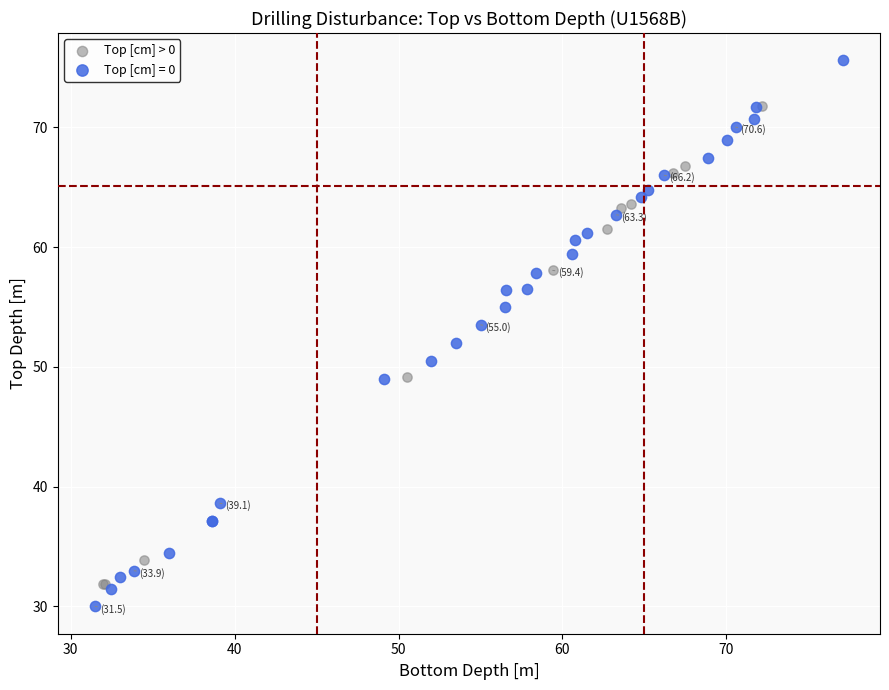

Which series reaches the maximum Y coordinate?

Top [cm] = 0